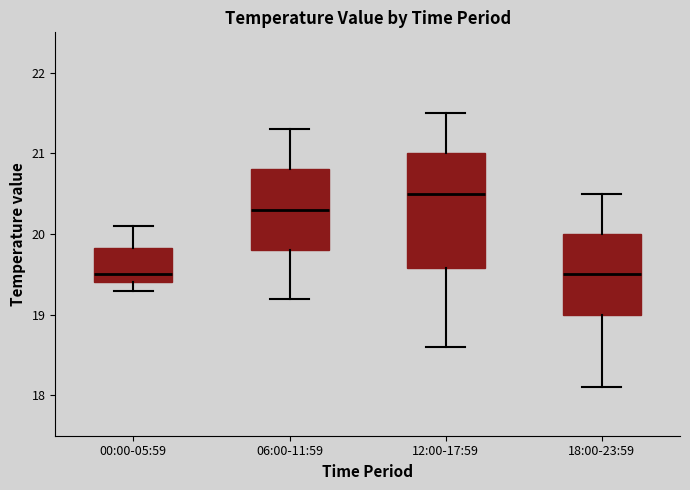

Where does the lower whisker of the box for 06:00-11:59 end on the y-axis? The values are not printed on the chart, so give them approximately, as read against the axis.

19.2